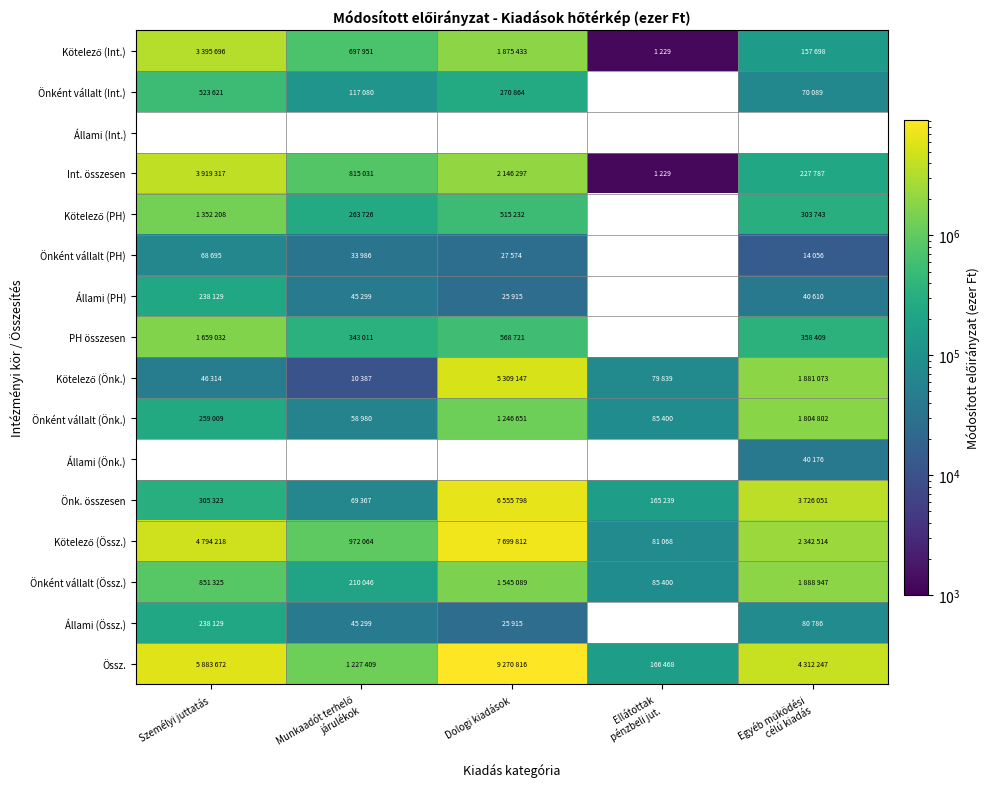

At which label does Állami (PH) reach its peak?

Személyi juttatás